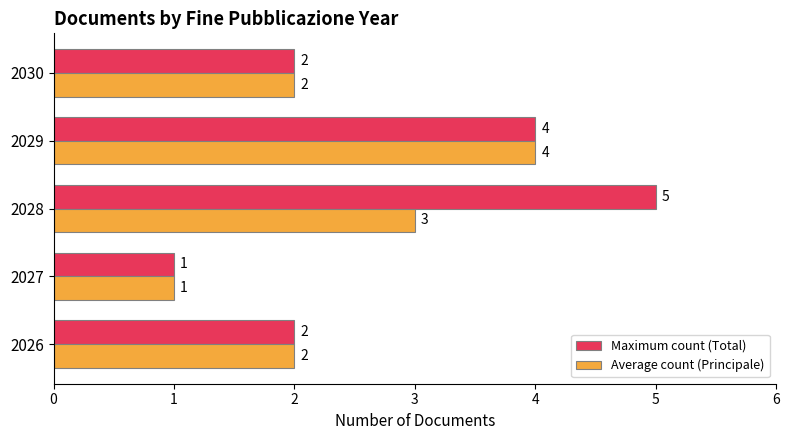

How many values in the Average count (Principale) series are below 2?

1